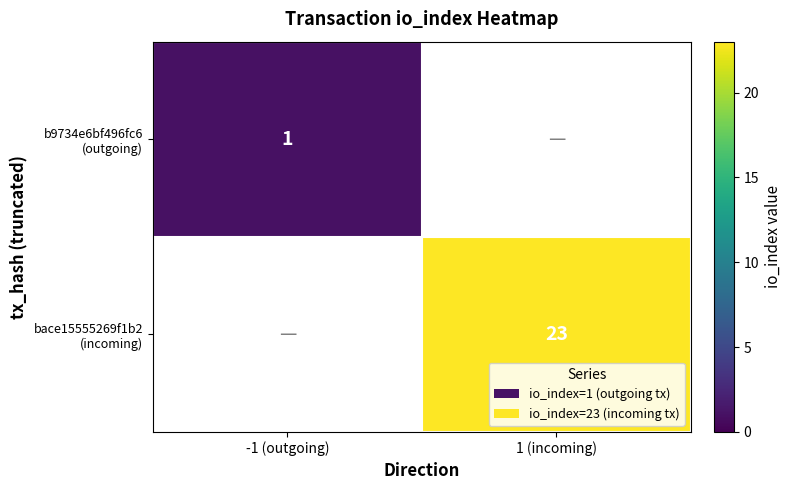

At 1 (incoming), list the series in order from smallest to largest.

b9734e6bf496fc6 (outgoing), bace15555269f1b2 (incoming)